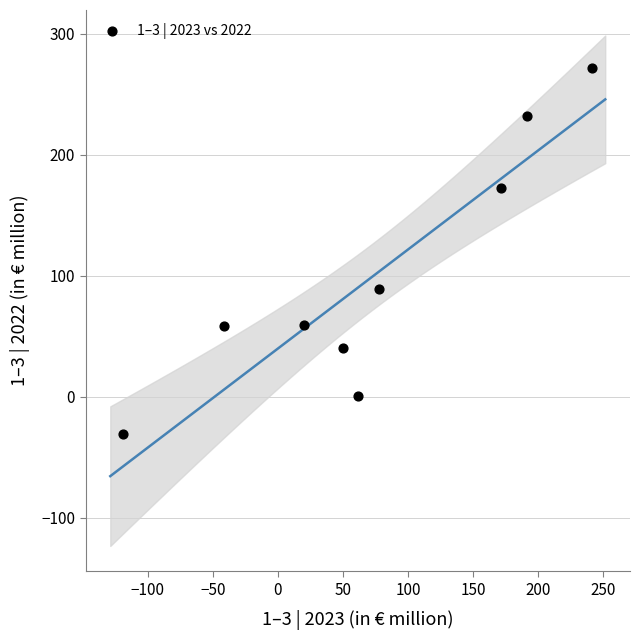

What Y value in the scatter plot is closest to 120?

89.1